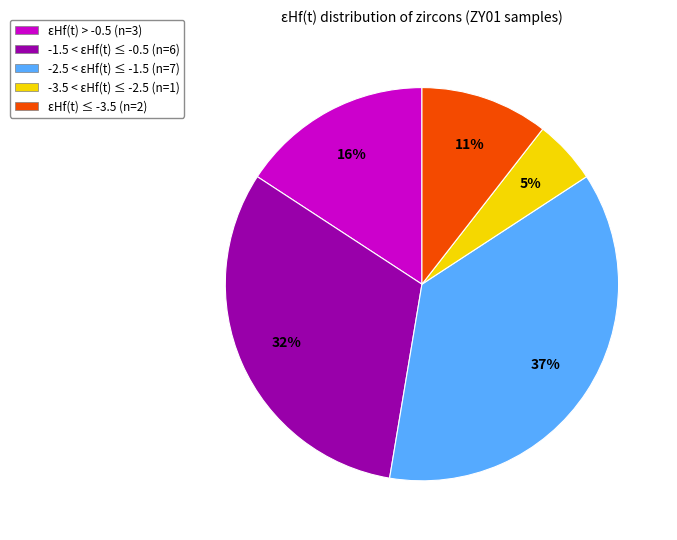

To the nearest percent, what is the average slice percentage?

20%